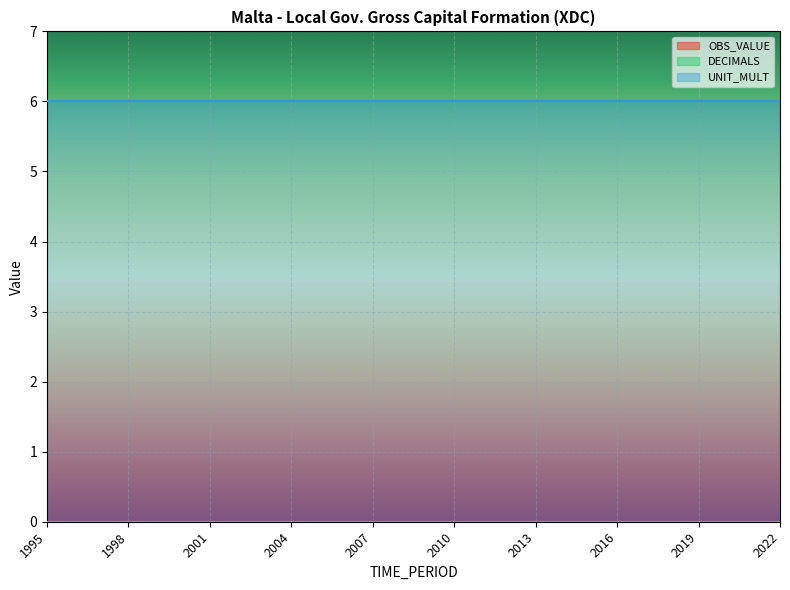

The value of UNIT_MULT at 1999 is 6. True or false?

True